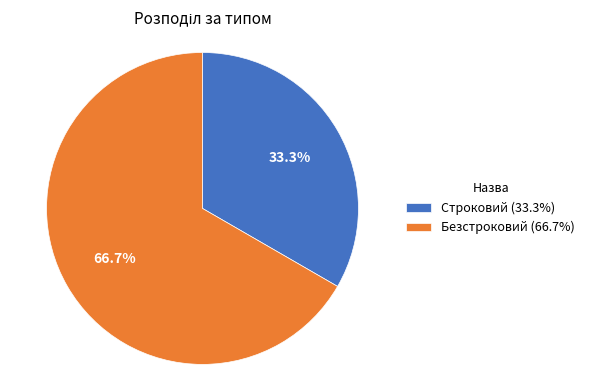

Which slice represents more than half of the pie?

Безстроковий